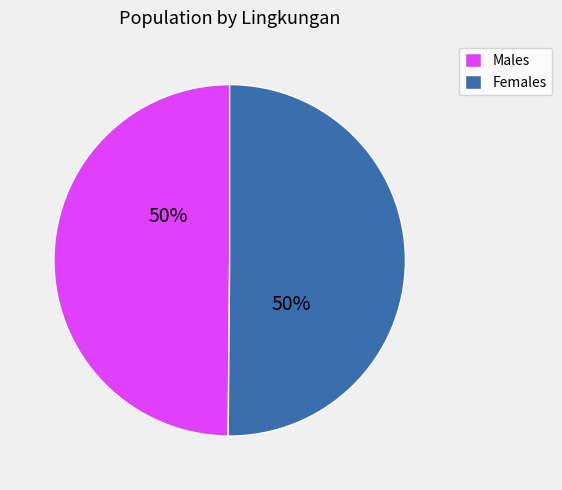

To the nearest percent, what is the combined percentage of Males and Females?

100%